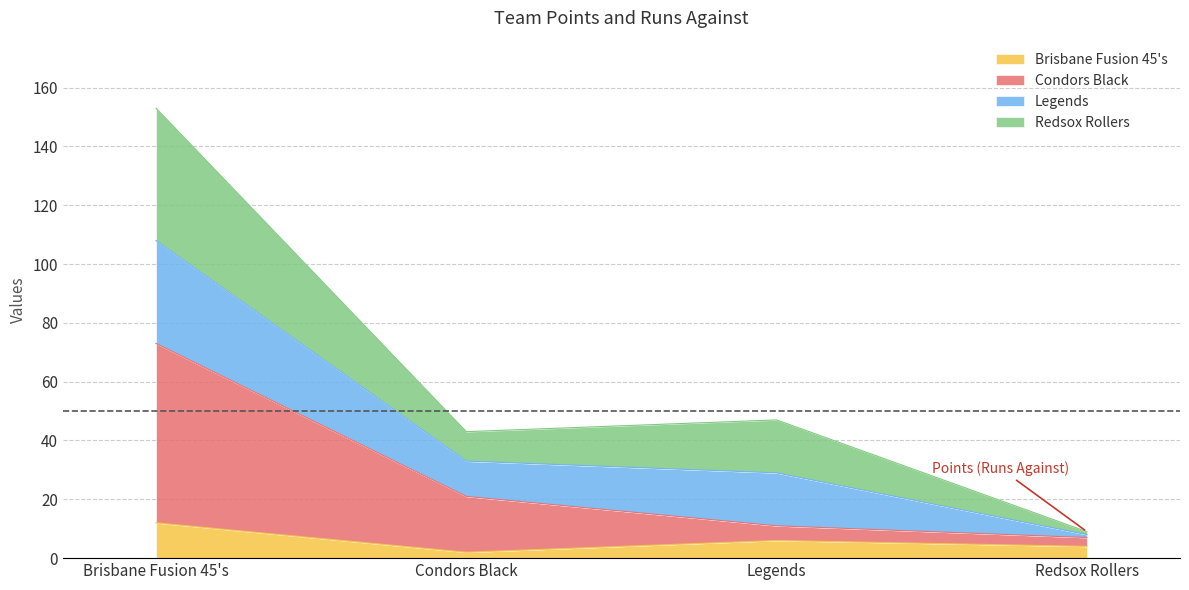

Reading left to right, list the values for the Brisbane Fusion 45's series.

Brisbane Fusion 45's=12	Condors Black=2	Legends=6	Redsox Rollers=4